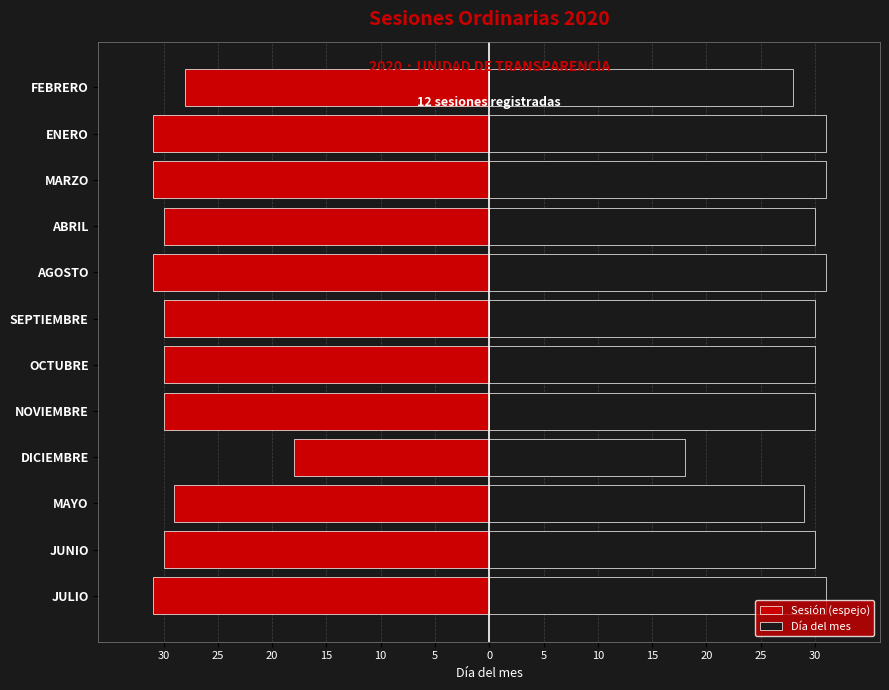

What is the spread (max minus min) of values at JUNIO?

60